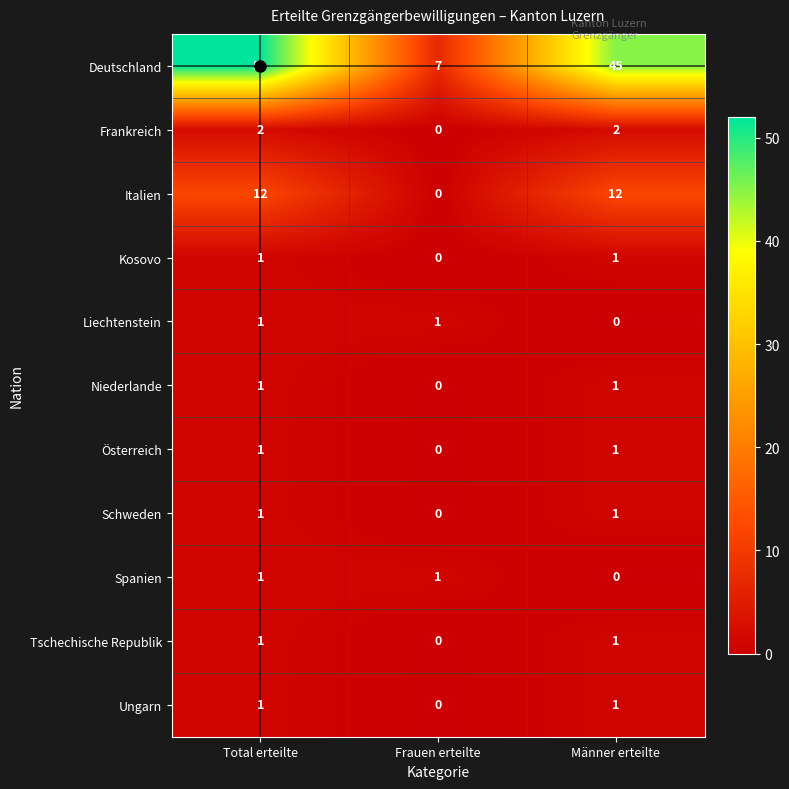

Which category has the highest value across all series?

Total erteilte